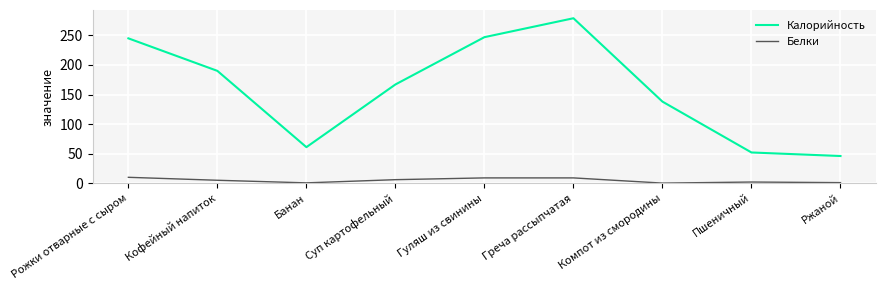

The value of Белки at Гуляш из свинины is 9.0. True or false?

True